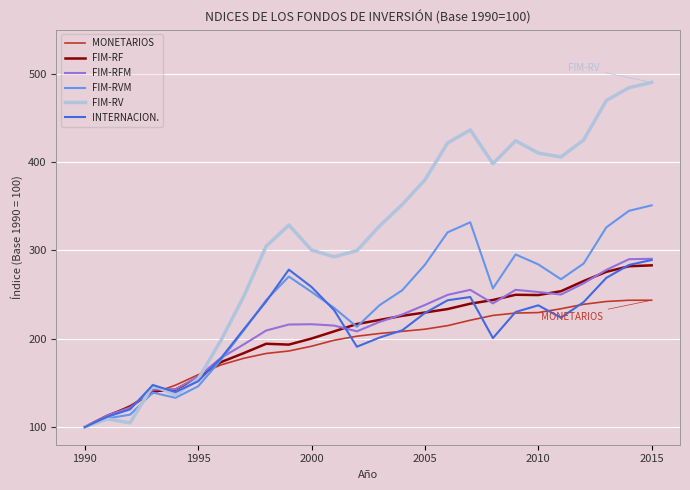

Which series has the largest total across all categories?

FIM-RV